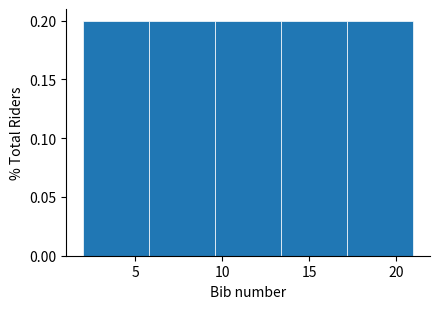

Reading left to right, transcribe this chart: for each bar, give the range it covers on the x-axis and its height. Neither the bar edges nor the heights are printed on the chart, so give them approximately, as read against the axes.

2.0 to 5.8: 0.2
5.8 to 9.6: 0.2
9.6 to 13.4: 0.2
13.4 to 17.2: 0.2
17.2 to 21.0: 0.2